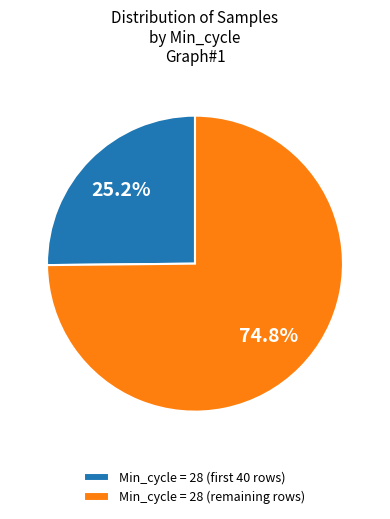

What is the smallest slice in the pie chart?

Min_cycle = 28 (first 40 rows)